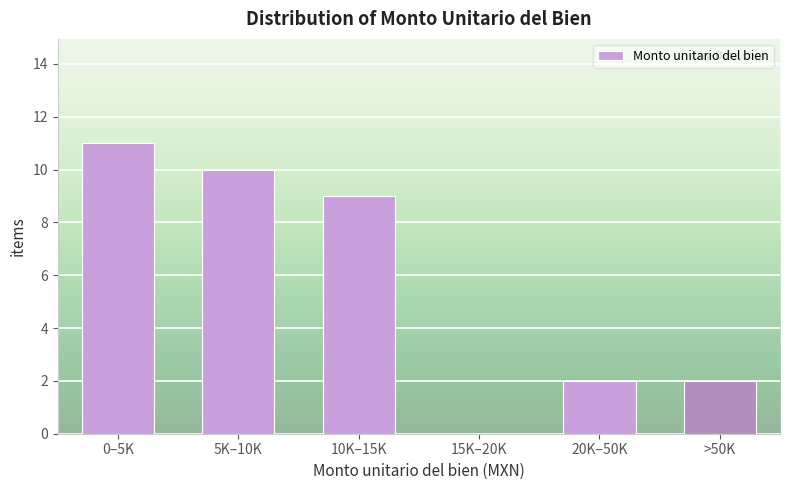

Reading left to right, extract all data points from this chart.

0–5K=11	5K–10K=10	10K–15K=9	15K–20K=0	20K–50K=2	>50K=2